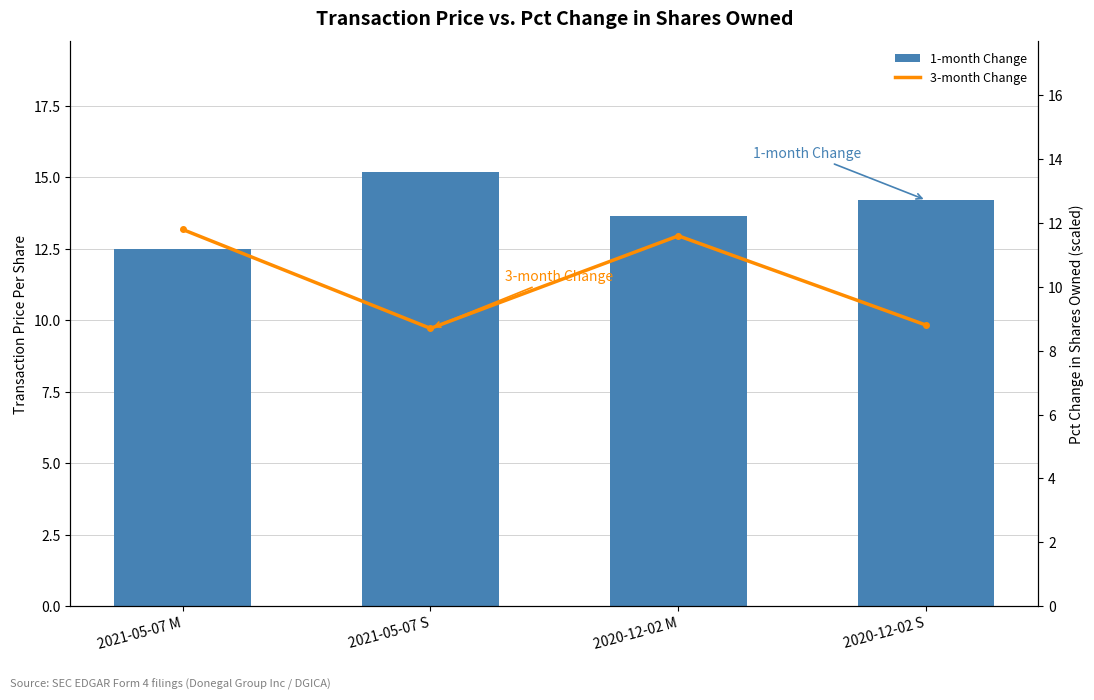

What is the difference between the maximum and minimum values in the 3-month Change series?

3.1